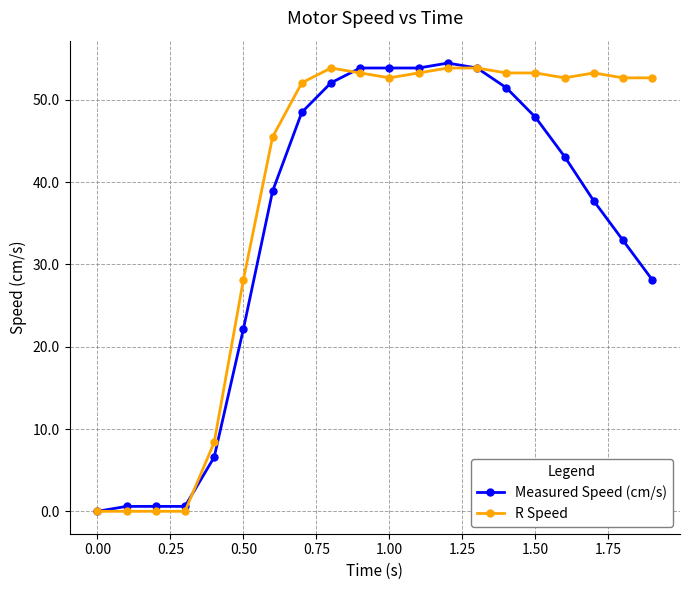

What are all the series names shown in the legend?

Measured Speed (cm/s), R Speed